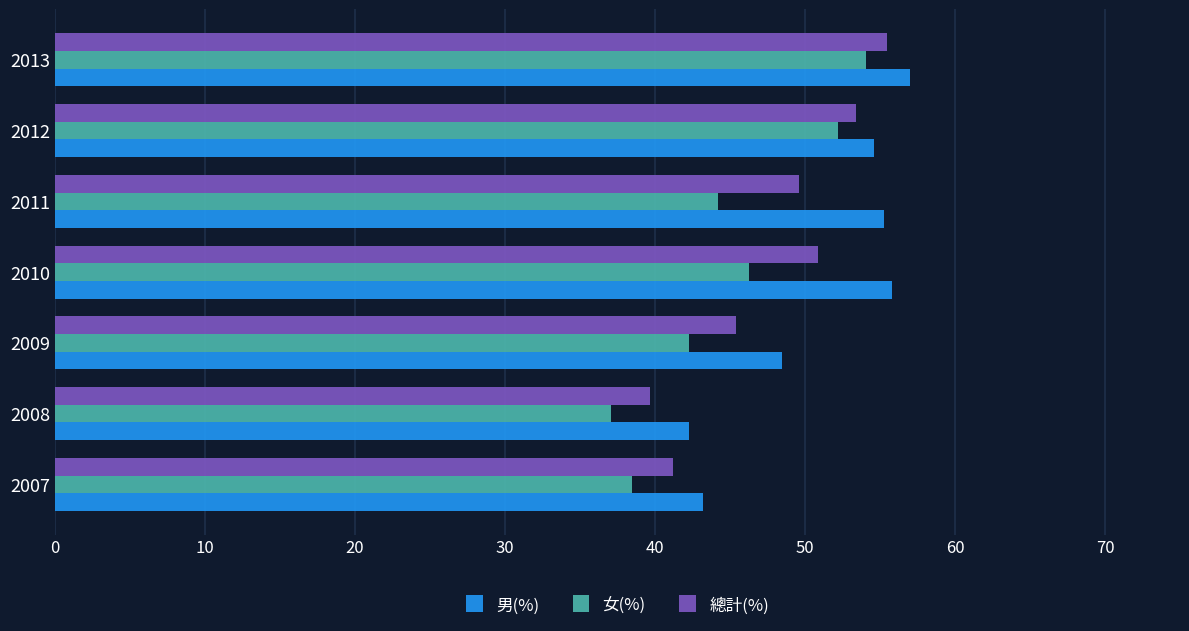

Which series has the largest range (max minus min)?

女(%)